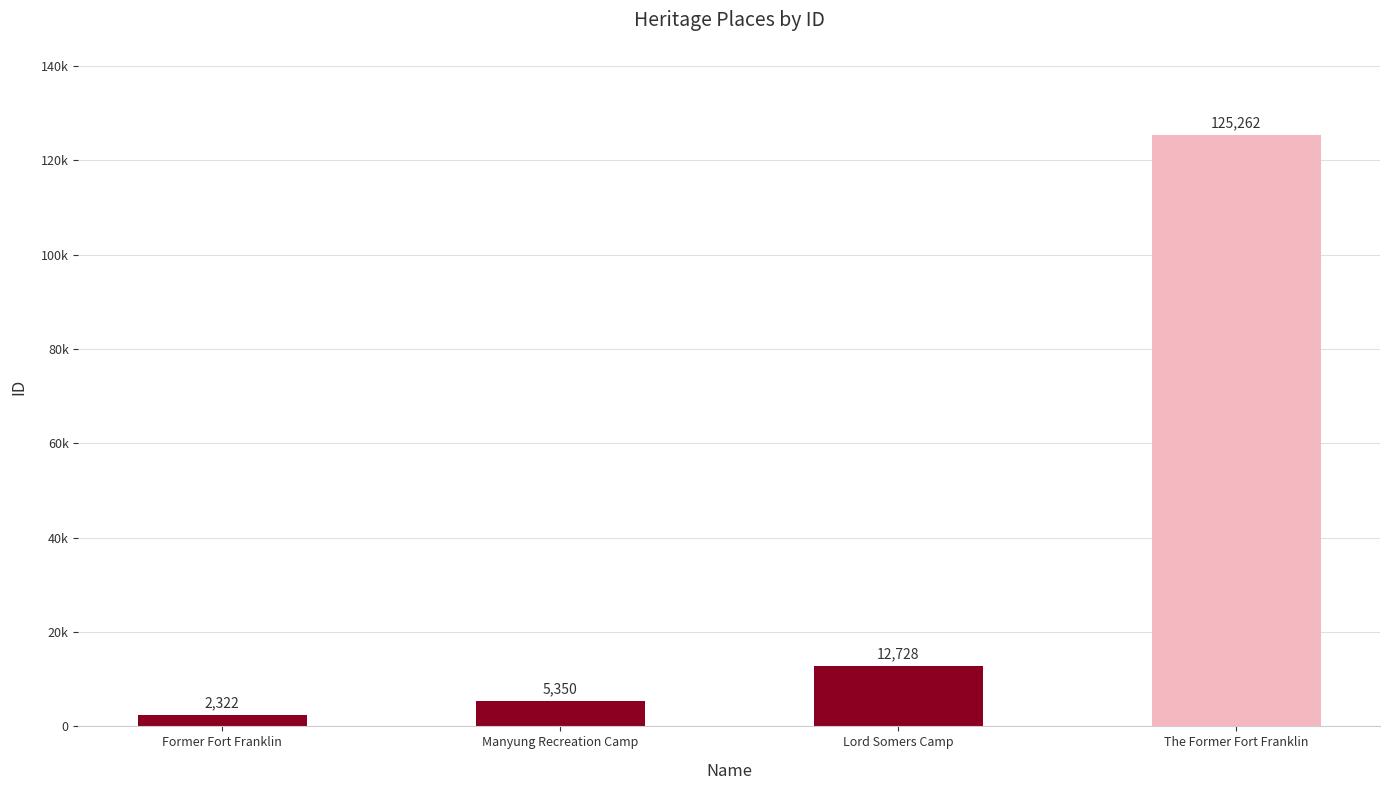

Are the bars horizontal?

No